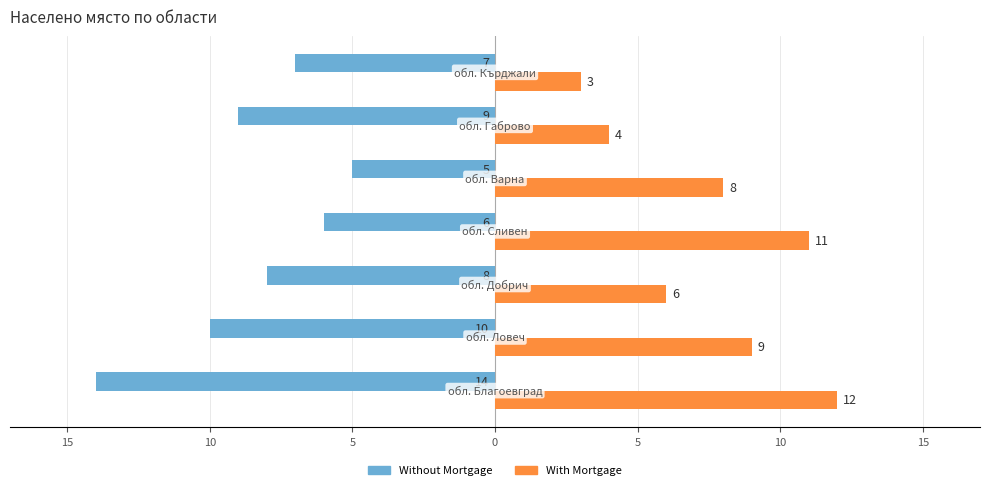

What is the difference between the second highest and second lowest values in the Without Mortgage series?

4